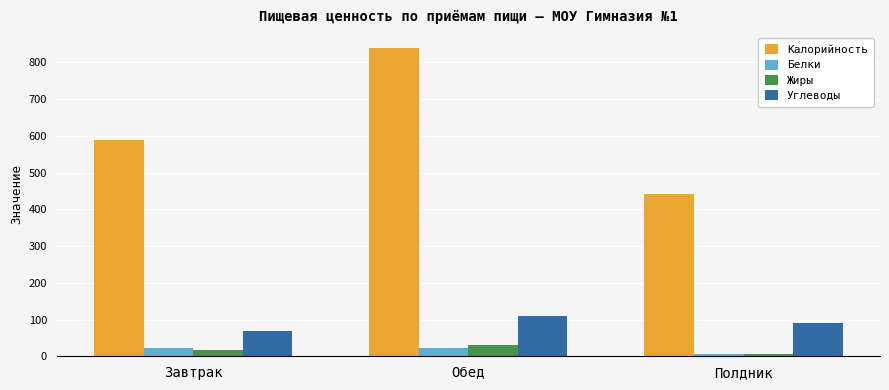

What value does the Углеводы series have at Обед?

110.3